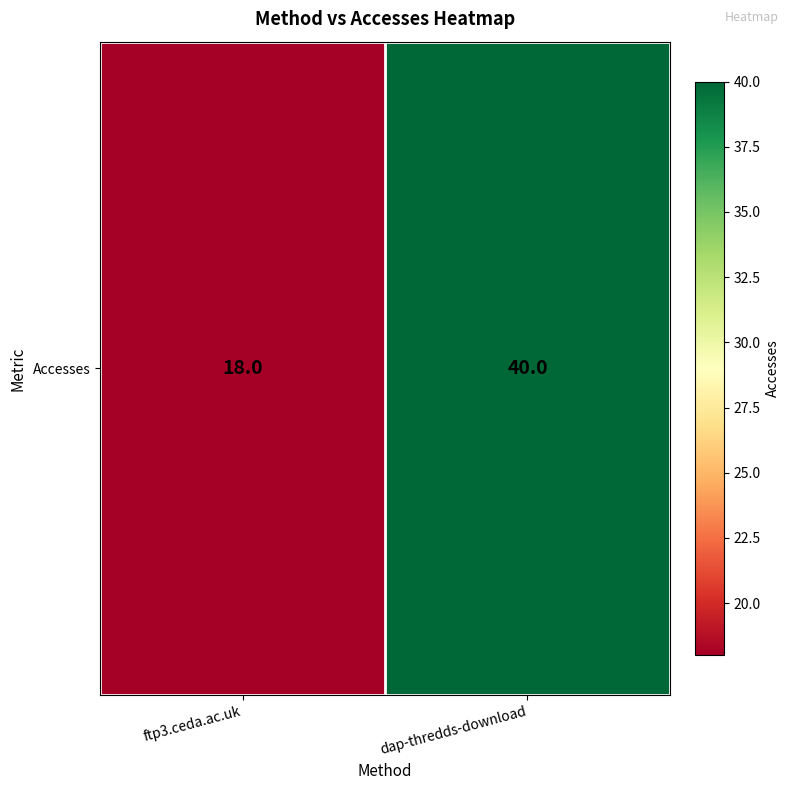

Rank the categories by value from lowest to highest.

ftp3.ceda.ac.uk, dap-thredds-download